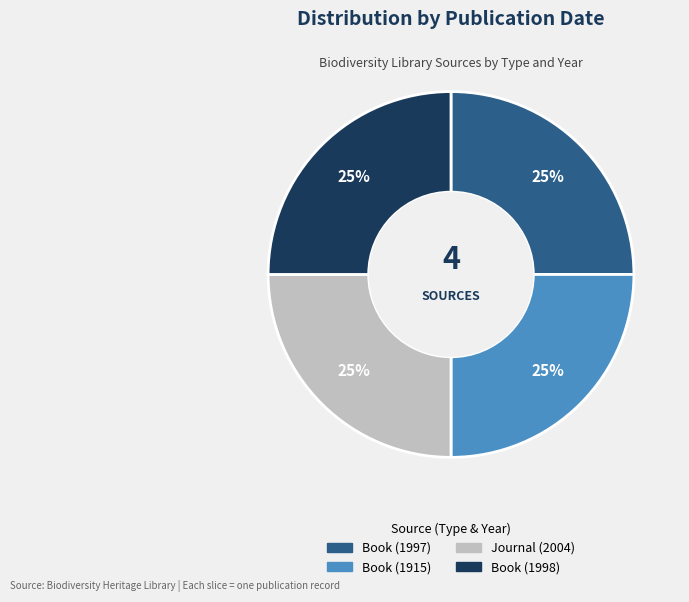

How many segments does this pie chart have?

4